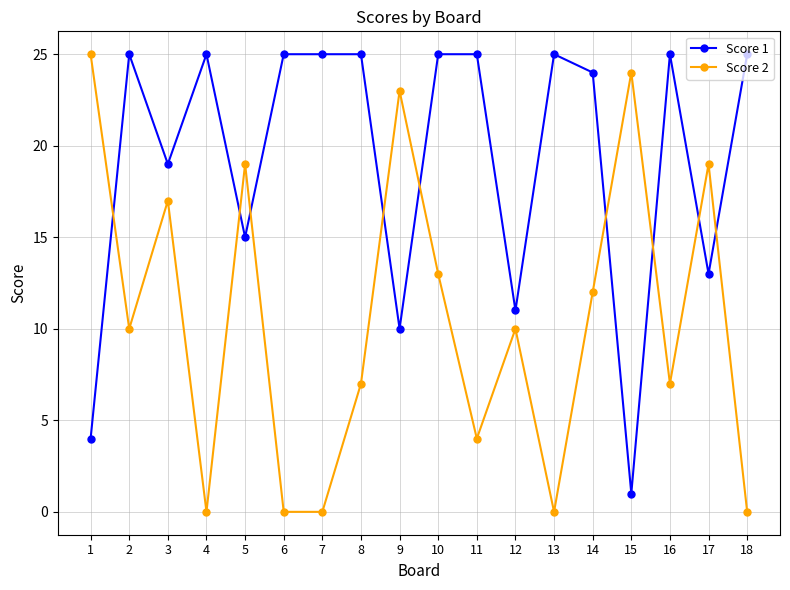

True or false: Score 1 has more than 1 points higher than both neighbors.

True